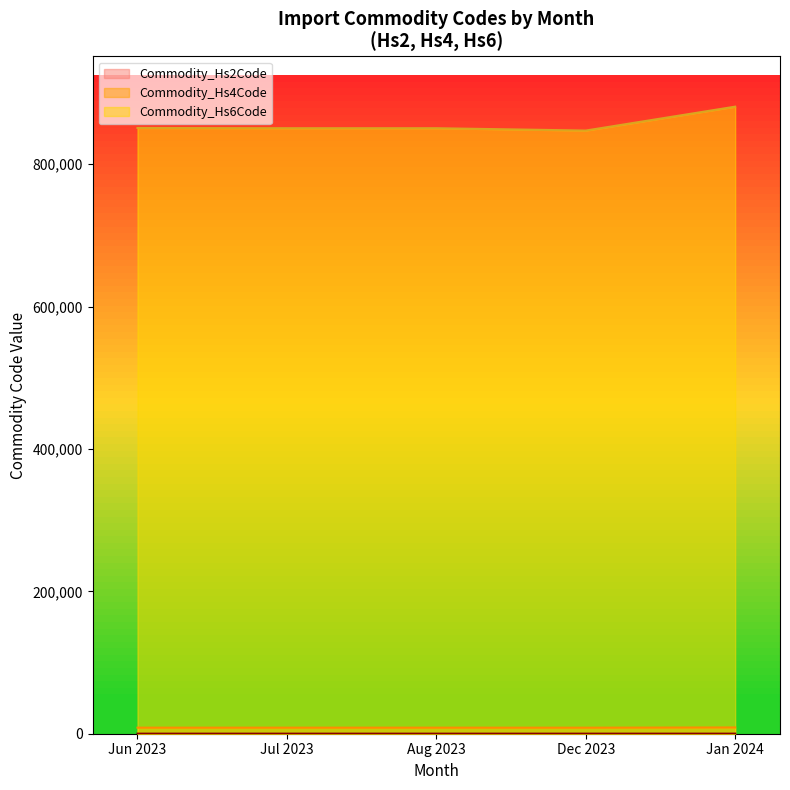

Which series changed the most between June 2023 and July 2023?

Commodity_Hs6Code